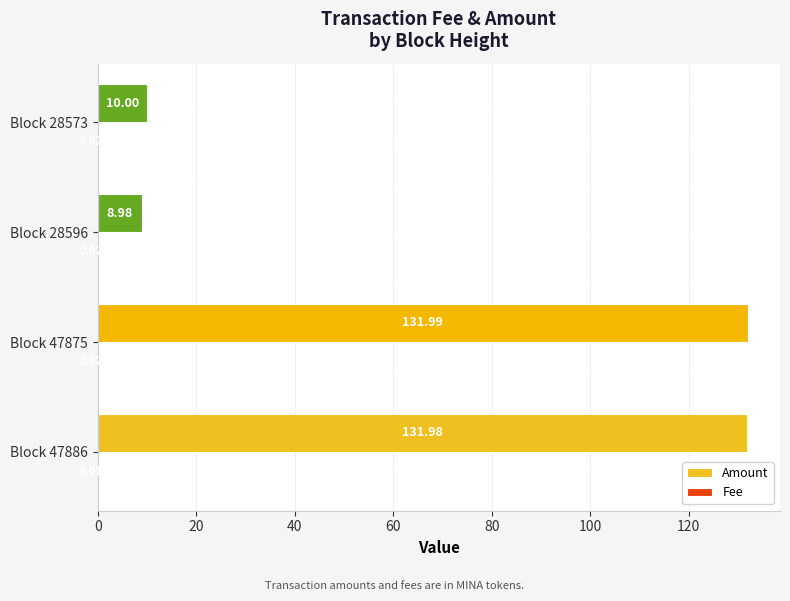

Which series has the largest range (max minus min)?

Amount